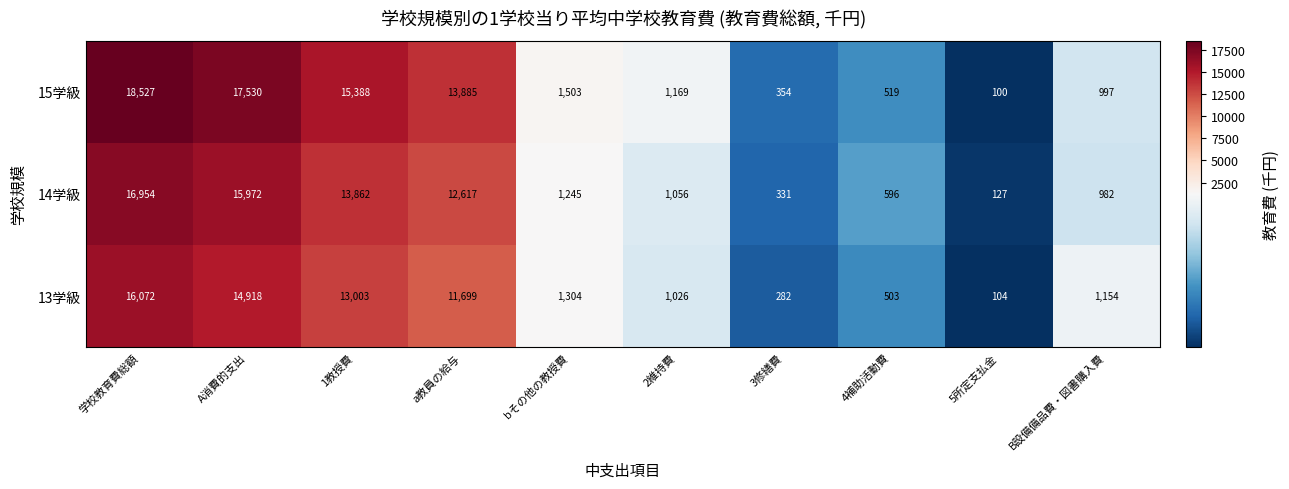

How many data points does each series have?

10